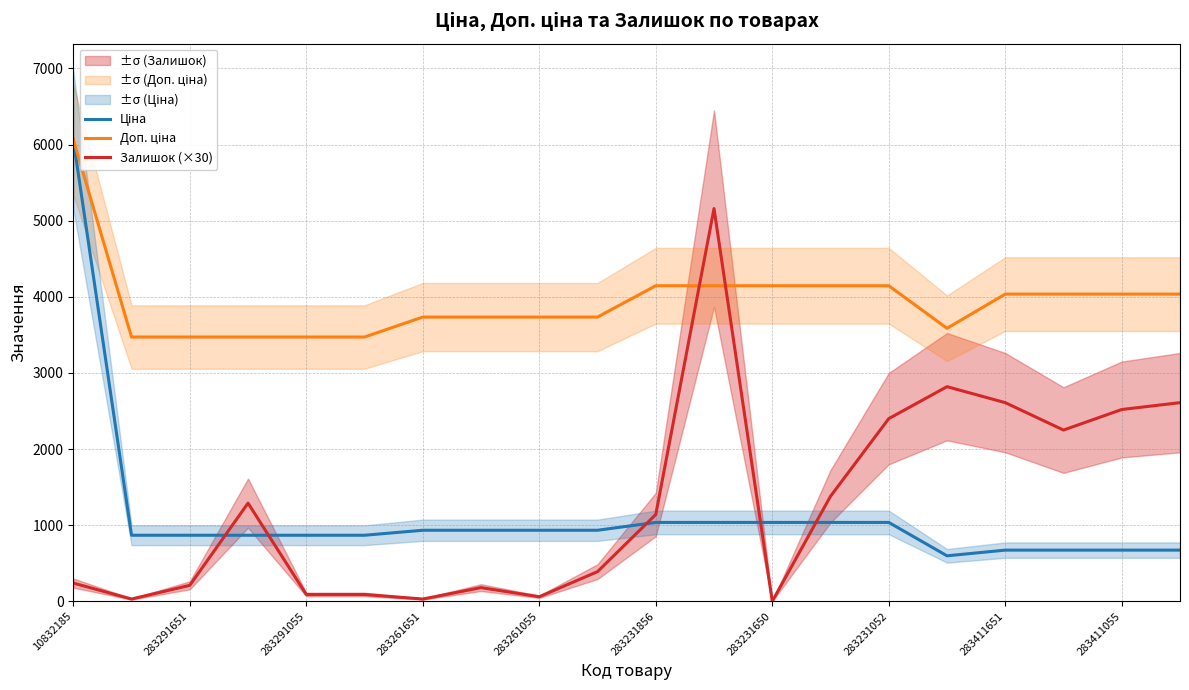

Is it true that Залишок (×30) equals 90.0 at 283291055?

True